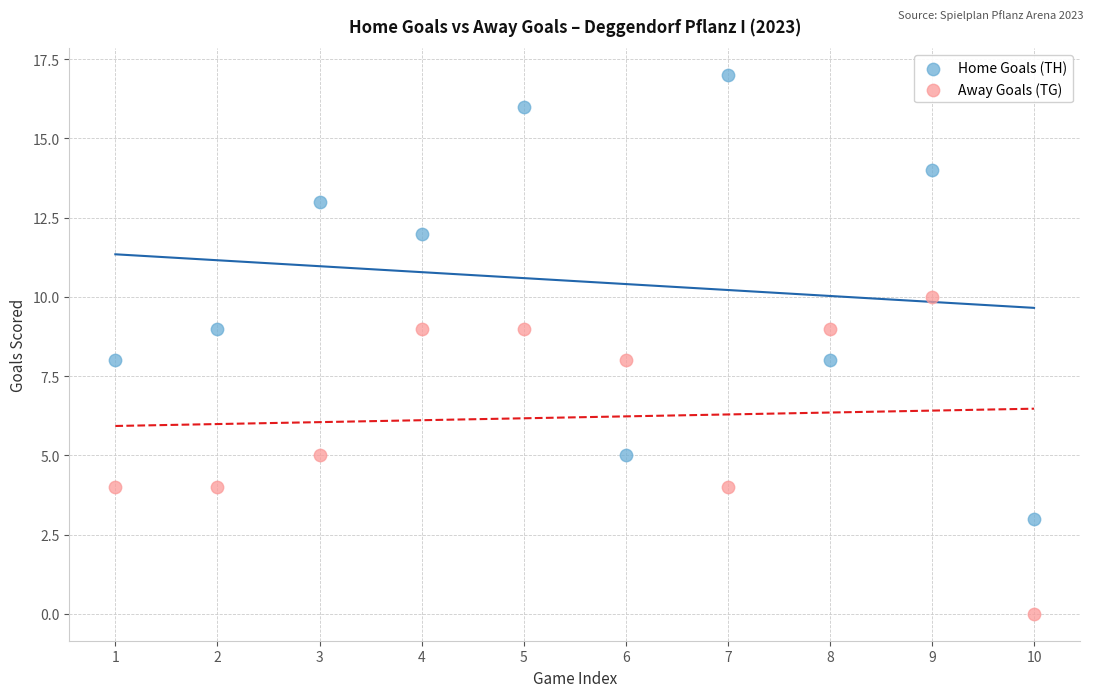

Which series contains the lowest Y value?

Away Goals (TG)